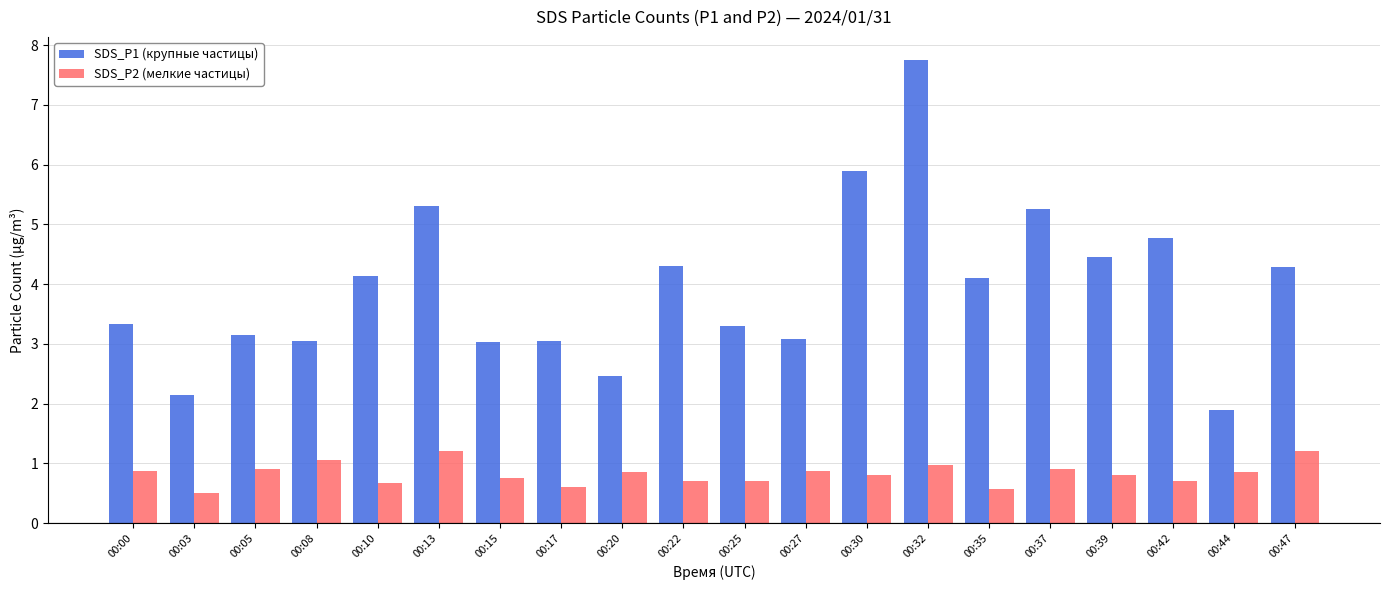

Does the chart contain any negative values?

No